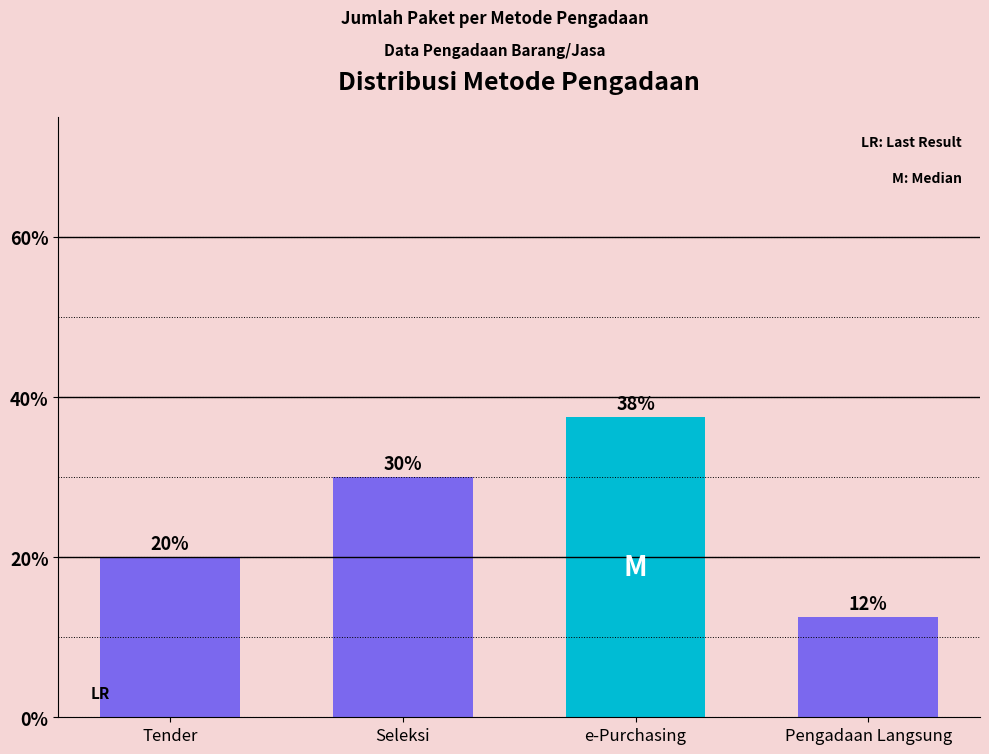

Count the number of categories in the chart.

4